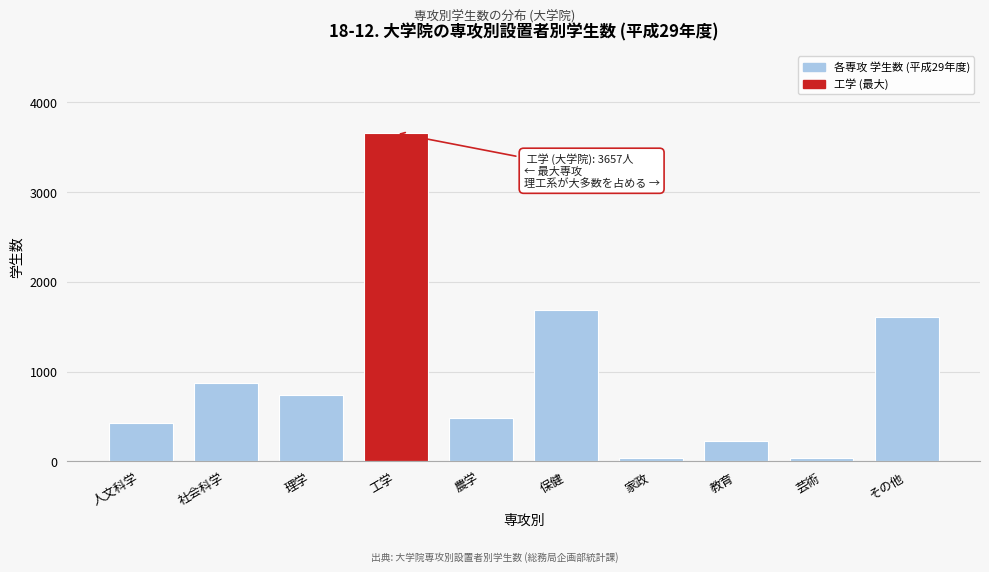

What value does the data have at 工学?

3657